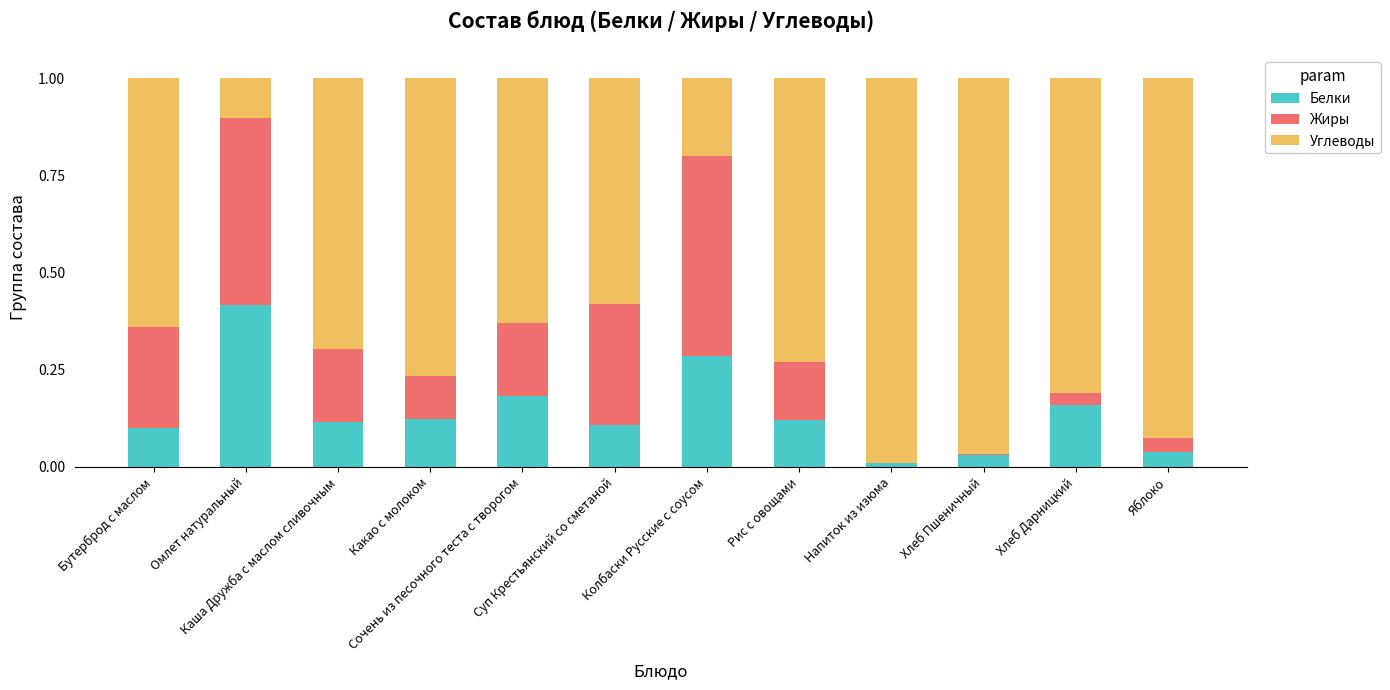

How many distinct data groups are displayed?

3